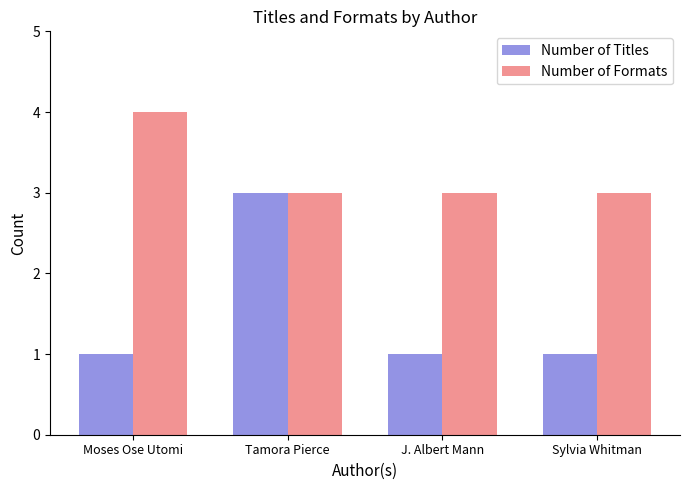

What is the label of the 4th bar from the left?

Sylvia Whitman